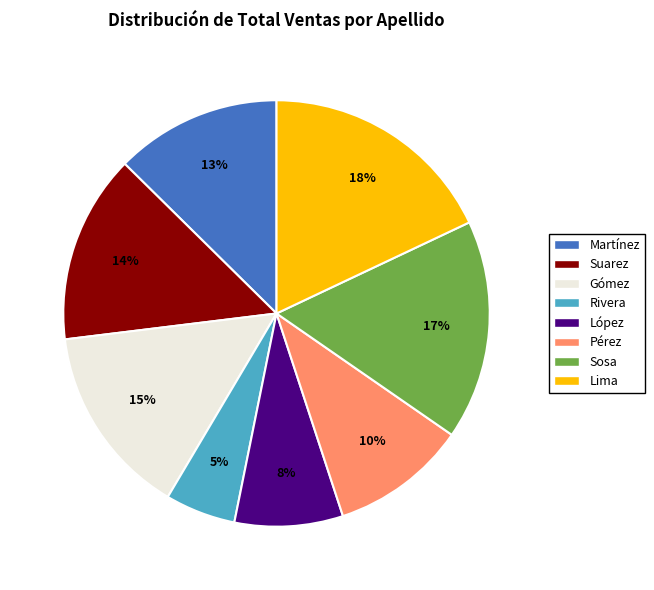

Which category has the biggest portion of the pie?

Lima